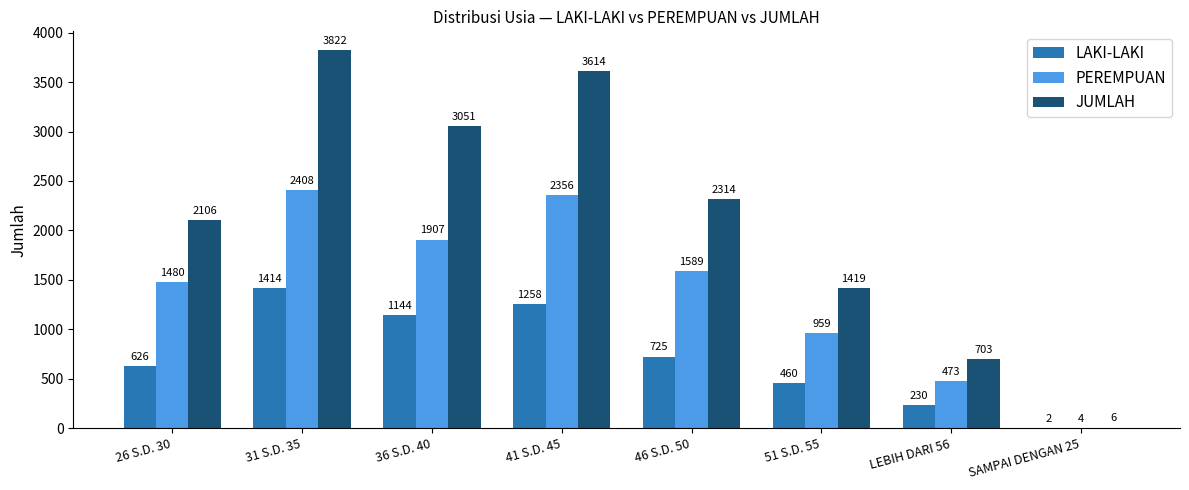

Which series has the largest total across all categories?

JUMLAH